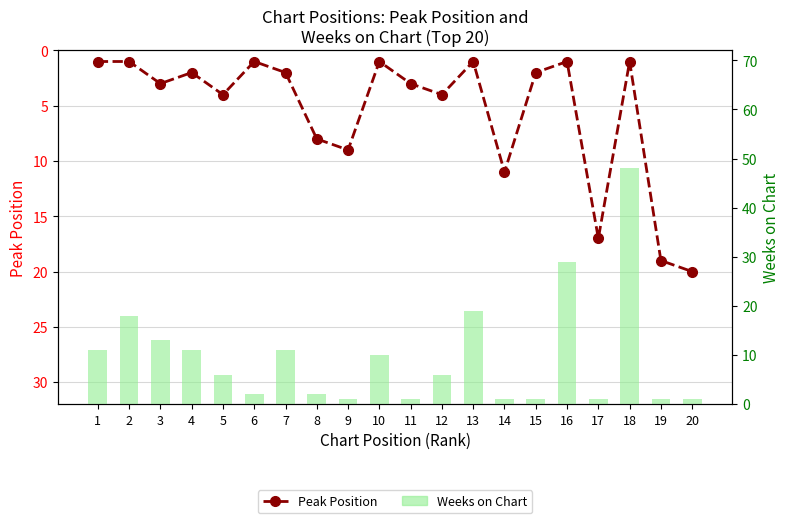

At how many categories does at least one series exceed 36?

1